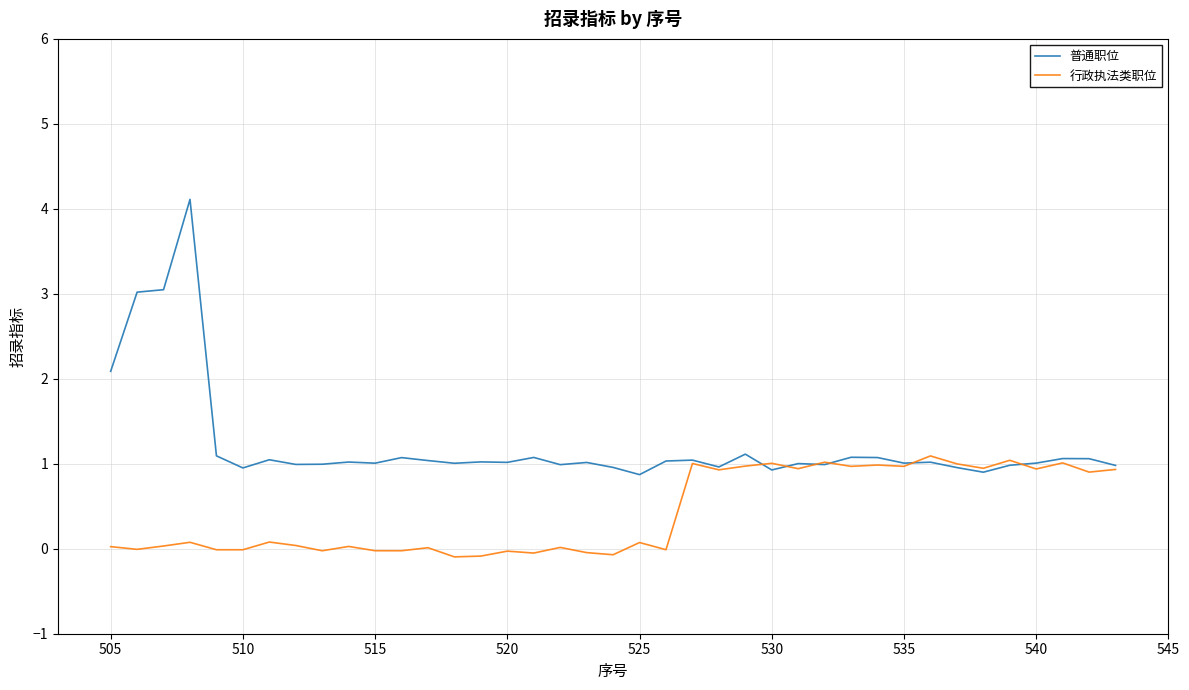

What is the average value of the 普通职位 series?

1.2